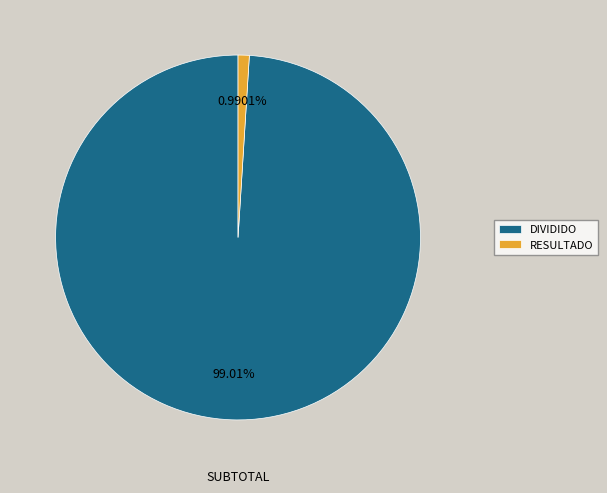

To the nearest percent, what is the average slice percentage?

50%